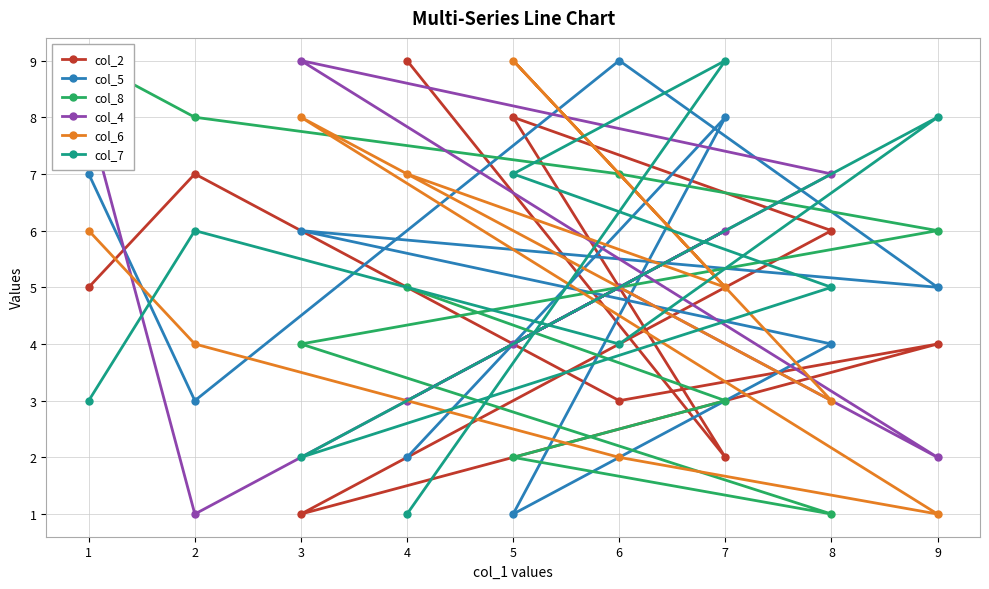

In col_7, how many points are lower than both neighbors (excluding endpoints)?

2